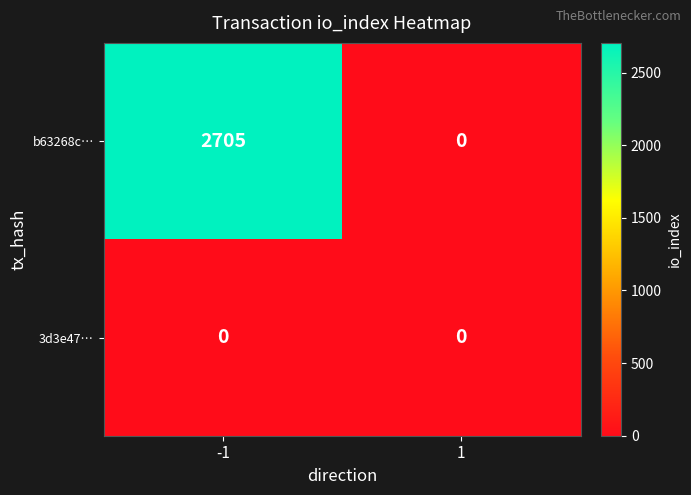

Which series has the widest spread of values?

b63268c…